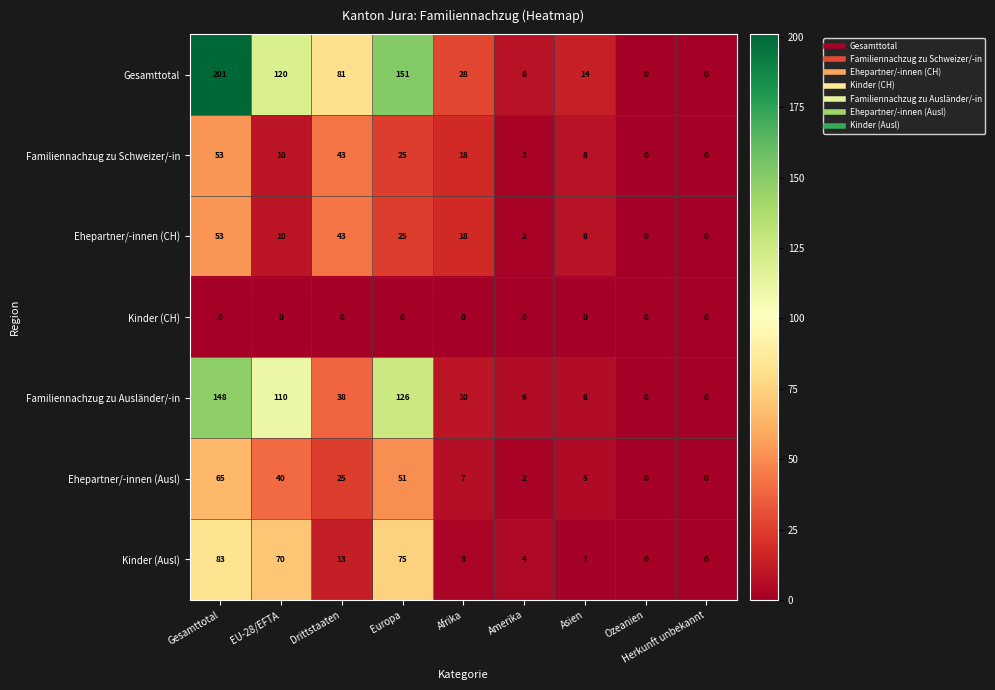

What is the difference between the second highest and minimum values in the Ehepartner/-innen (CH) series?

43